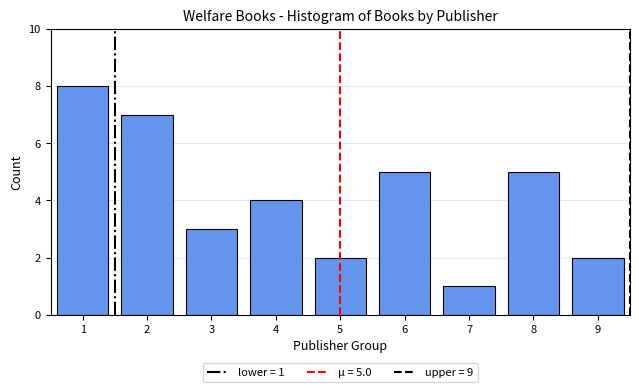

Reading left to right, extract all data points from this chart.

8	7	3	4	2	5	1	5	2